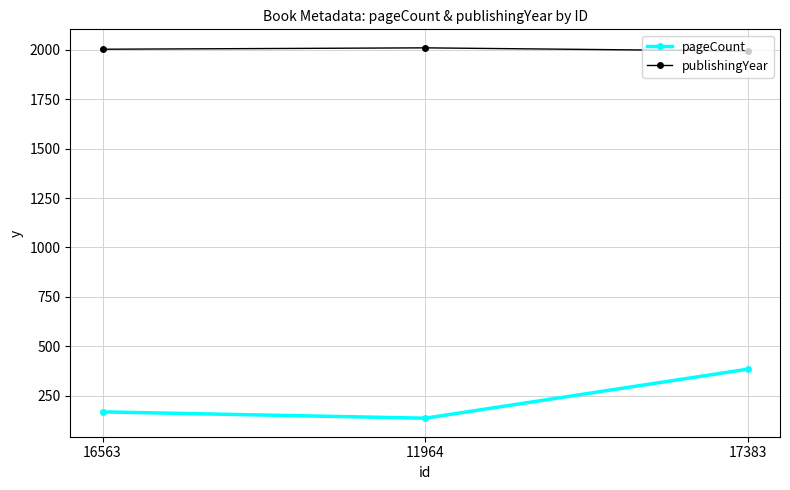

What is the difference between the highest and lowest values at 16563?

1835